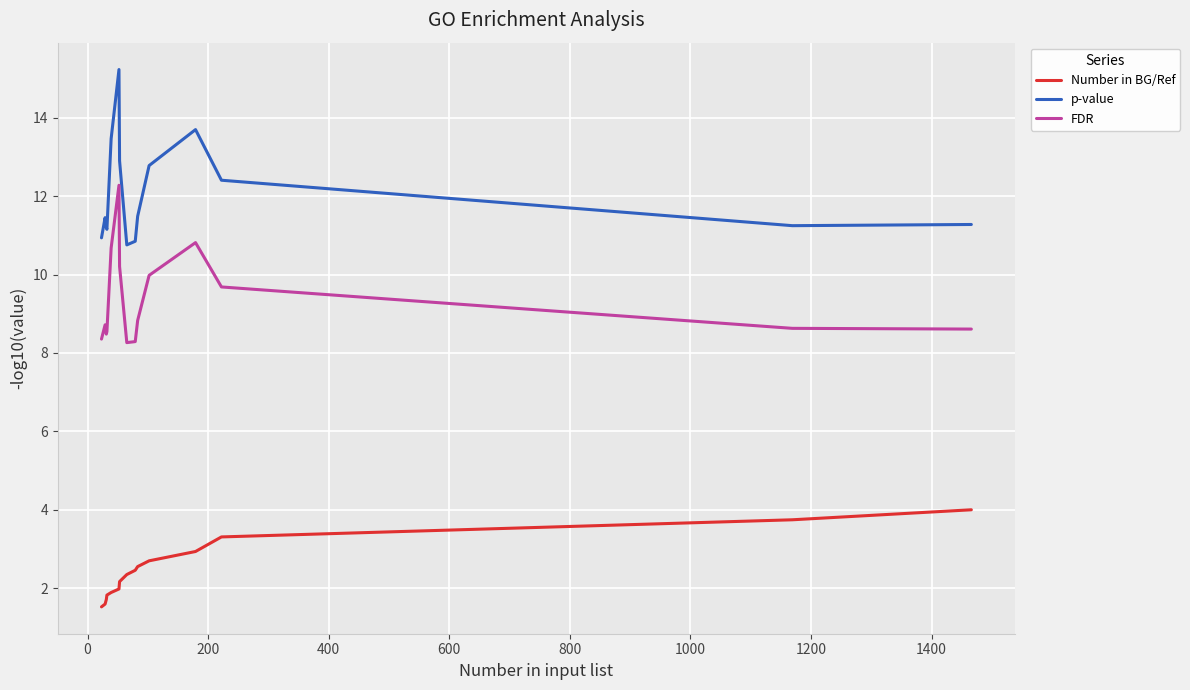

Which series has the widest spread of values?

p-value